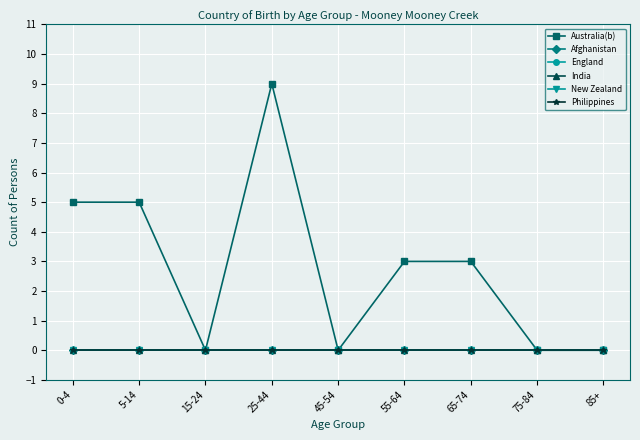

How many values in Australia(b) are above zero?

5